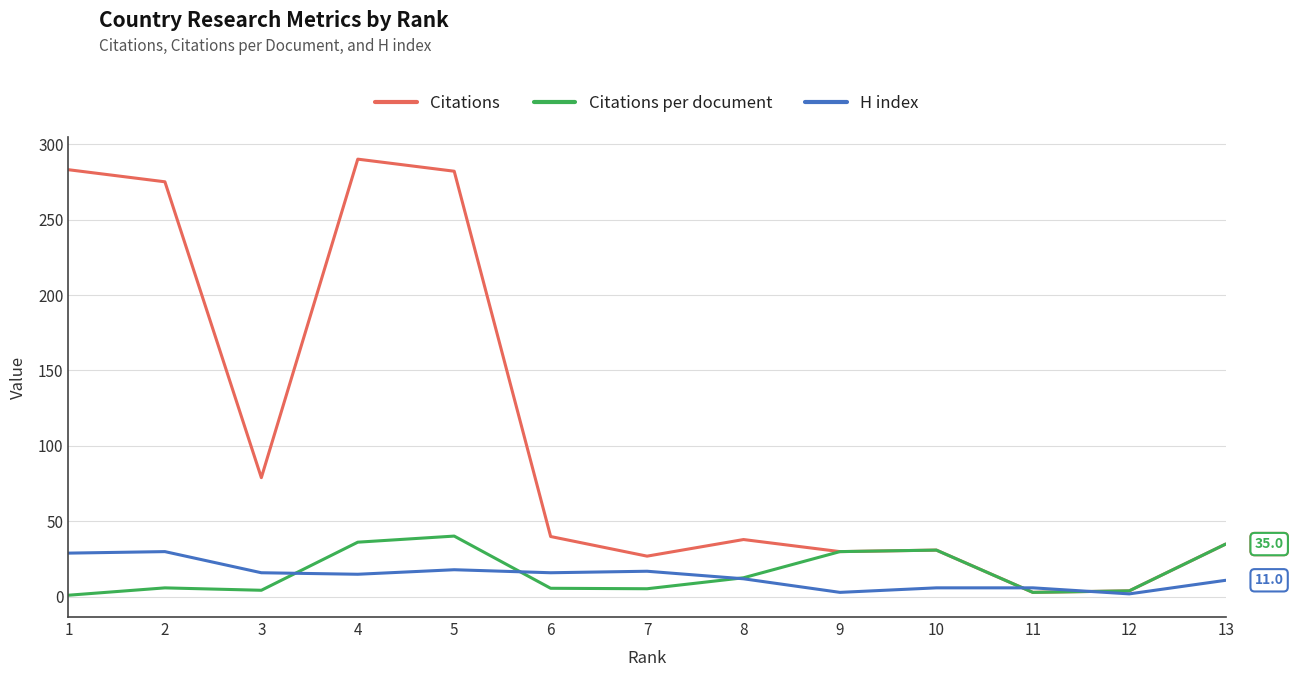

Which series has the largest total across all categories?

Citations